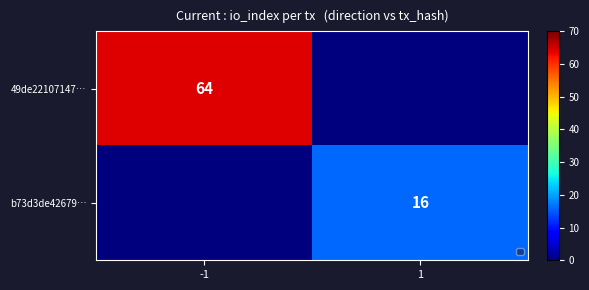

Is it true that 49de22107147… equals 98 at -1?

False